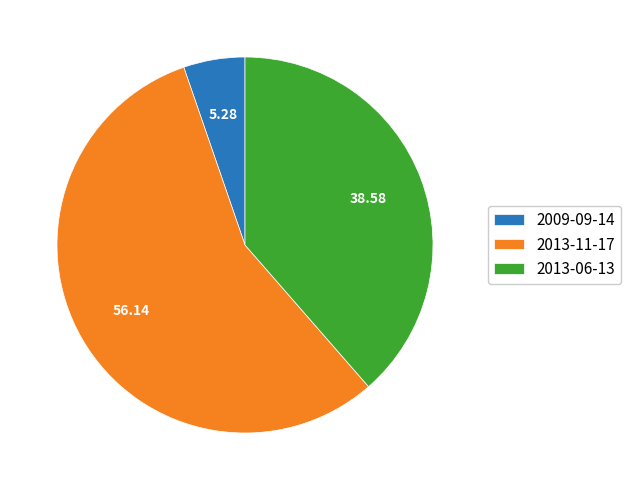

What is the largest slice in the pie chart?

2013-11-17